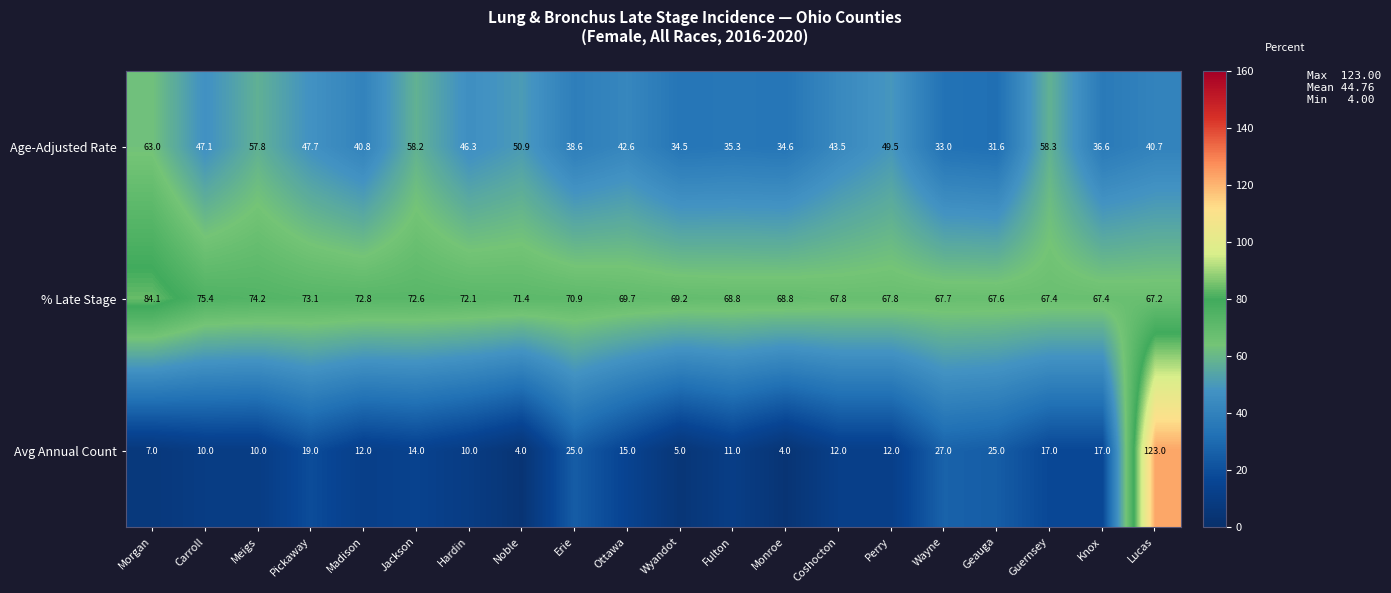

What is the difference between the highest and lowest values at Madison?

60.8